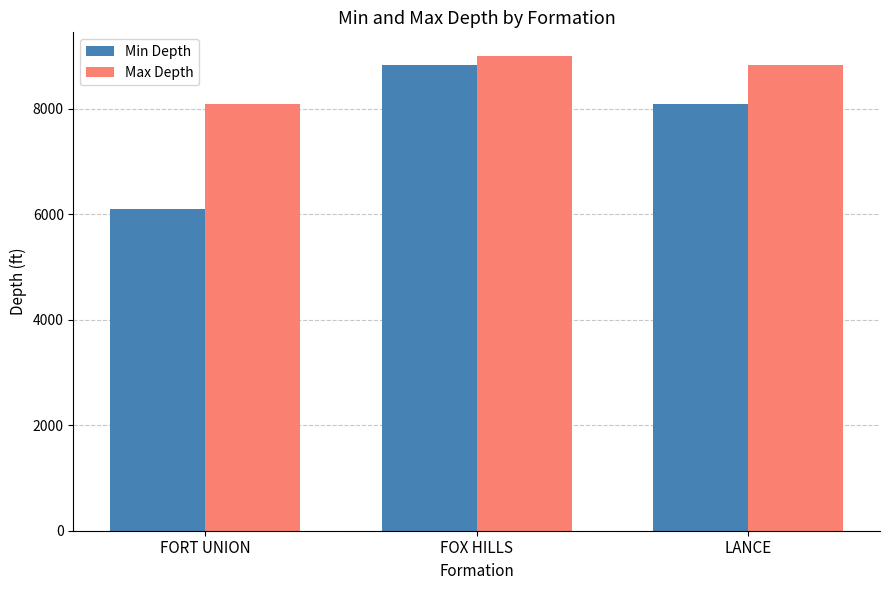

Reading right to left, list all the values displayed in this chart.

Min Depth: LANCE=8098	FOX HILLS=8822	FORT UNION=6100
Max Depth: LANCE=8822	FOX HILLS=9000	FORT UNION=8098